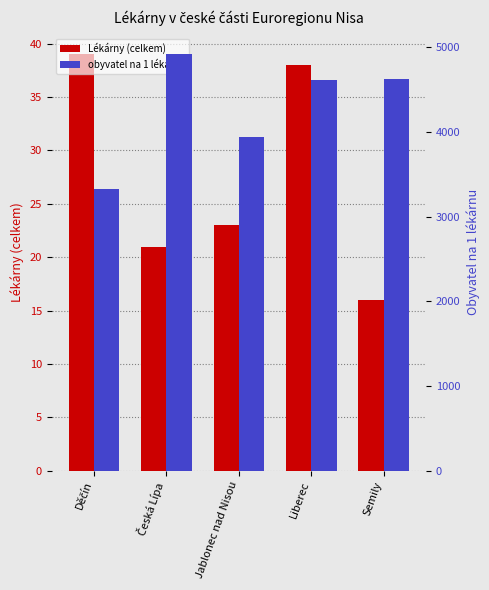

Is it true that obyvatel na 1 lékárnu equals 6634.3 at Česká Lípa?

False